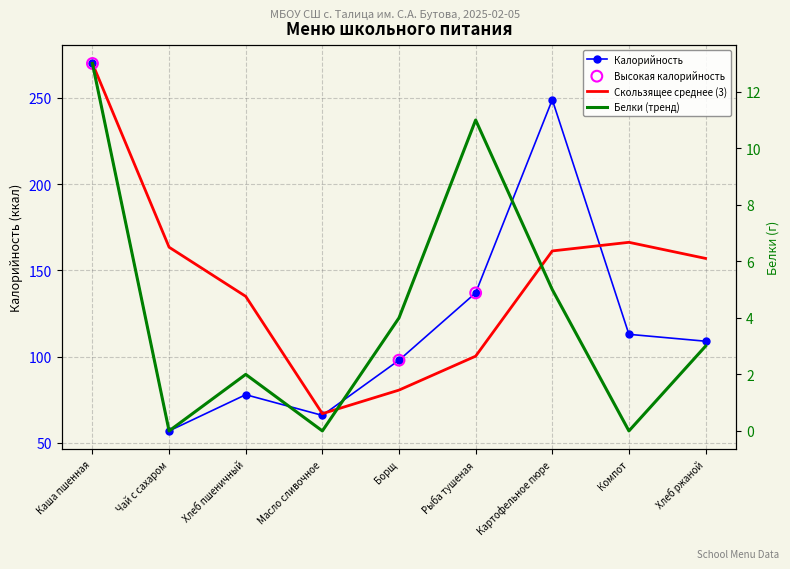

Which series contains the lowest Y value?

Белки